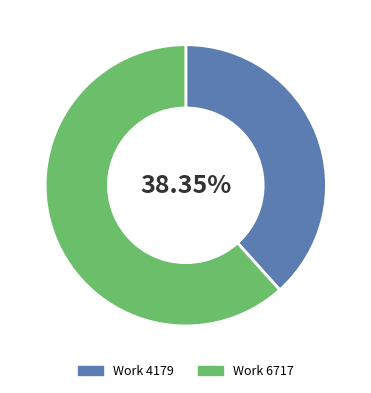

Is it true that Work 4179 is 33% of the pie?

False